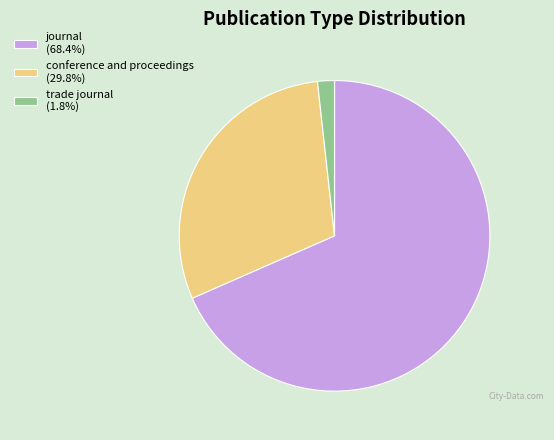

Is journal (68.4%) the majority of the pie?

Yes